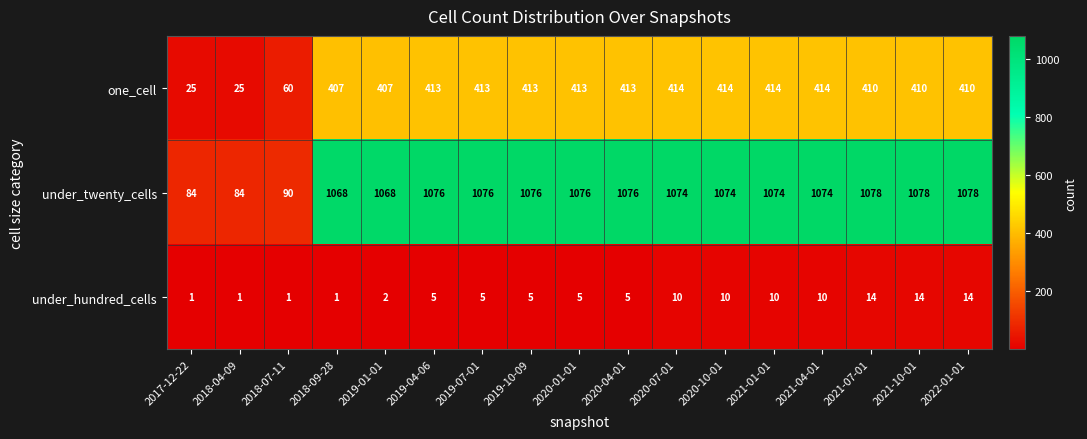

How many values in the one_cell series are below 413?

8